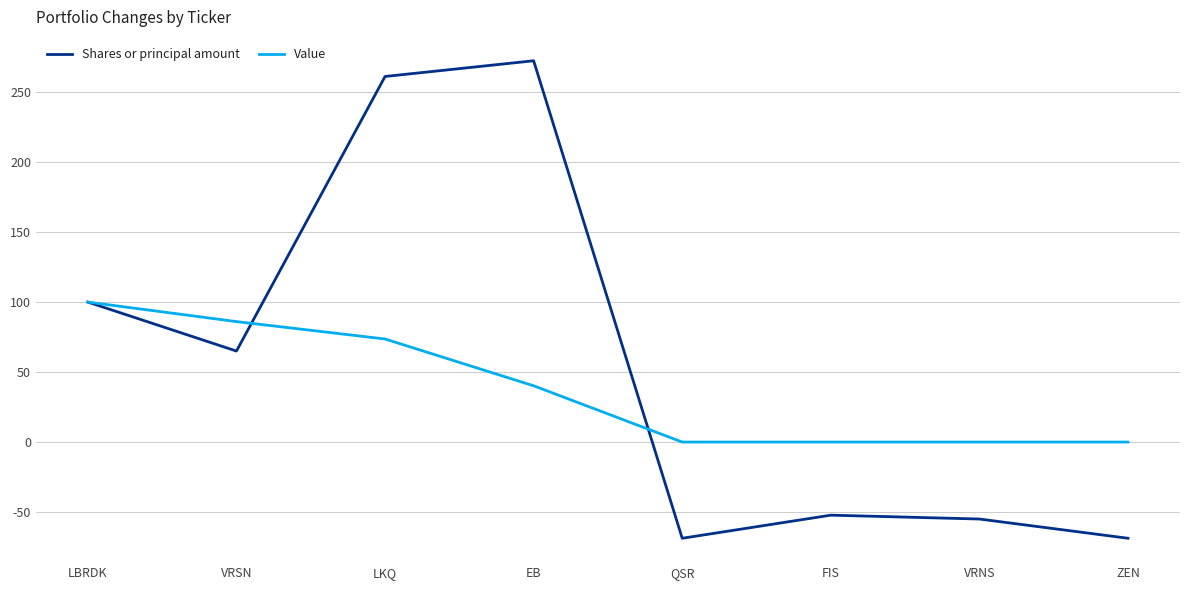

True or false: Value has a value of 123.8 at LKQ.

False